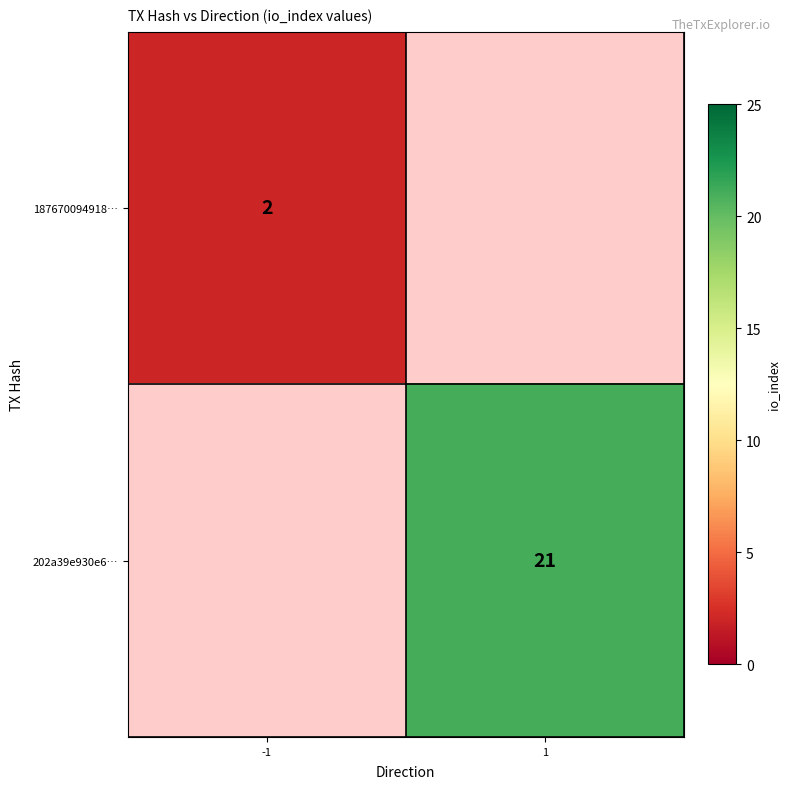

Is it true that 202a39e930e6… equals 8 at 1?

False